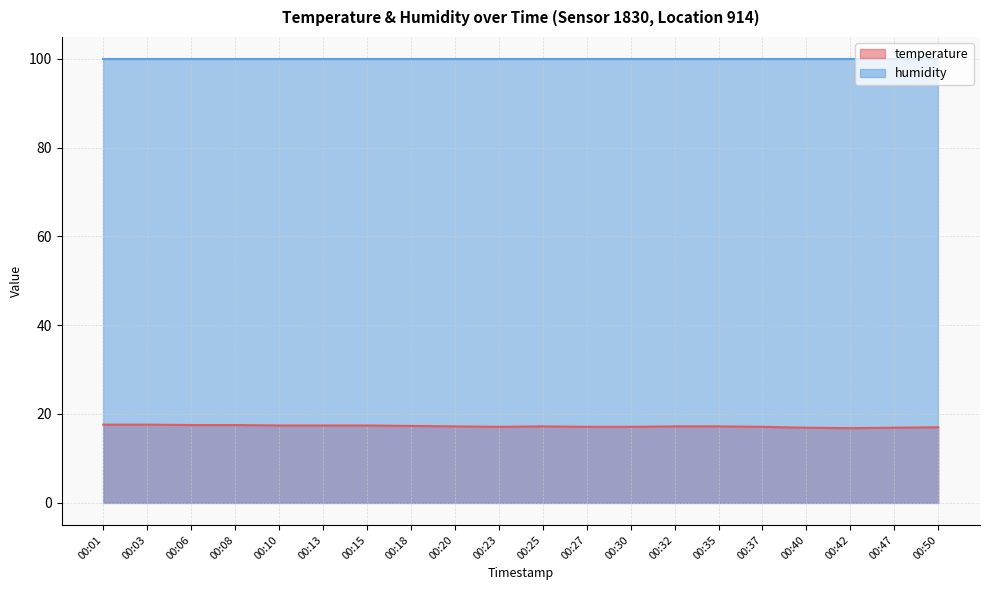

How many data points does each series have?

20